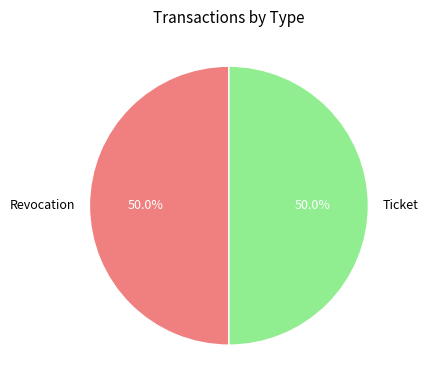

True or false: Ticket accounts for 65% of the total.

False